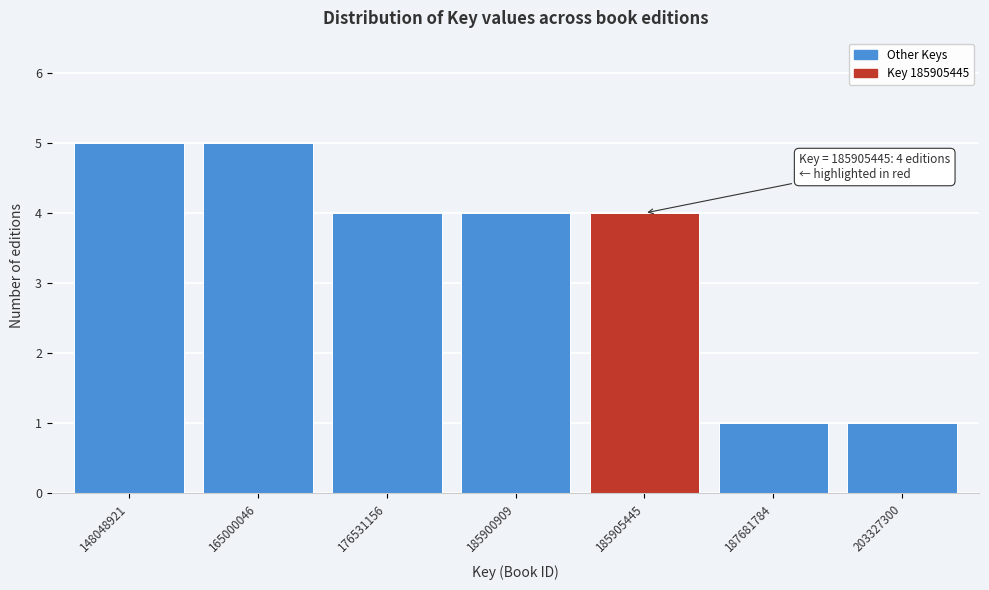

Reading right to left, extract all data points from this chart.

203327300=1	187681784=1	185905445=4	185900909=4	176531156=4	165000046=5	148048921=5